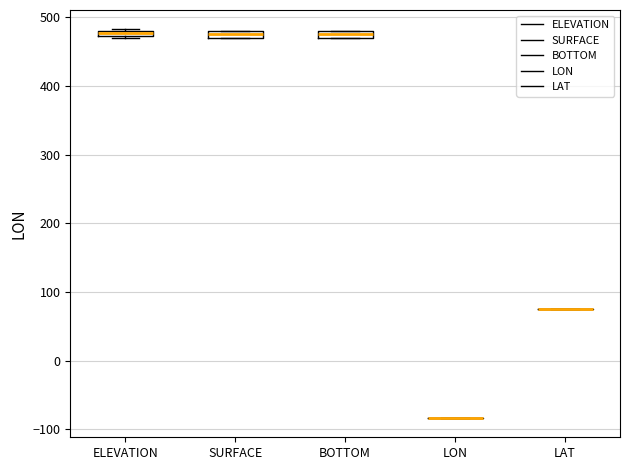

Where is the lower edge of the box for BOTTOM on the y-axis? The values are not printed on the chart, so give them approximately, as read against the axis.

470